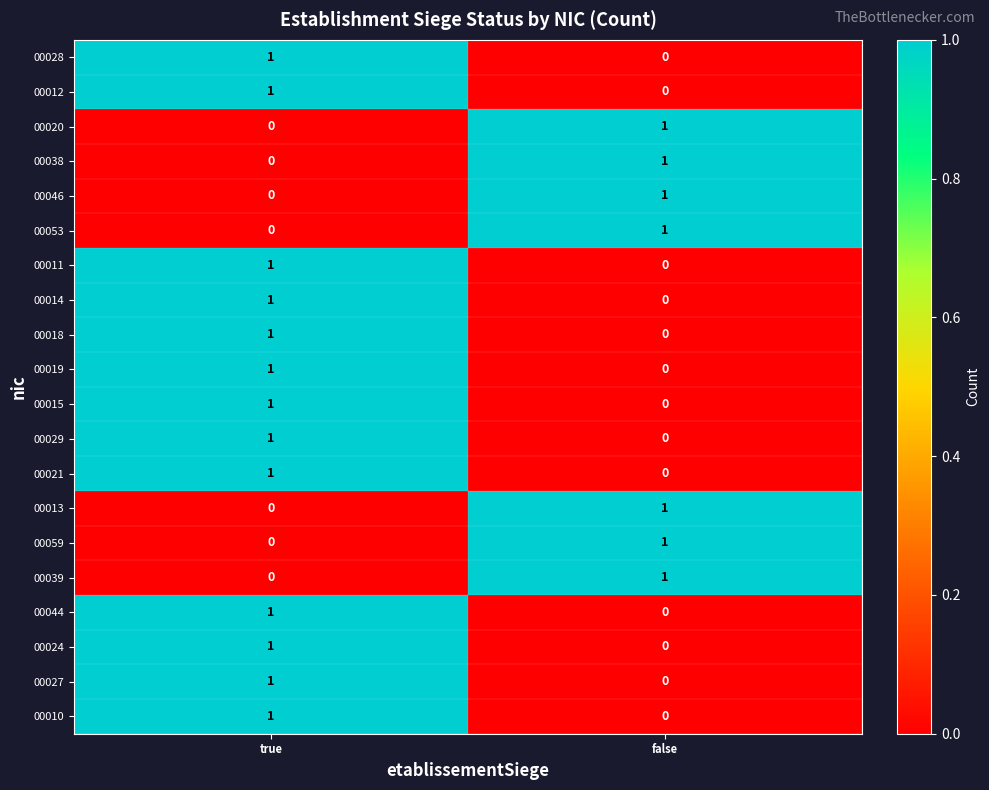

Which category has the highest value in the 00053 series?

false